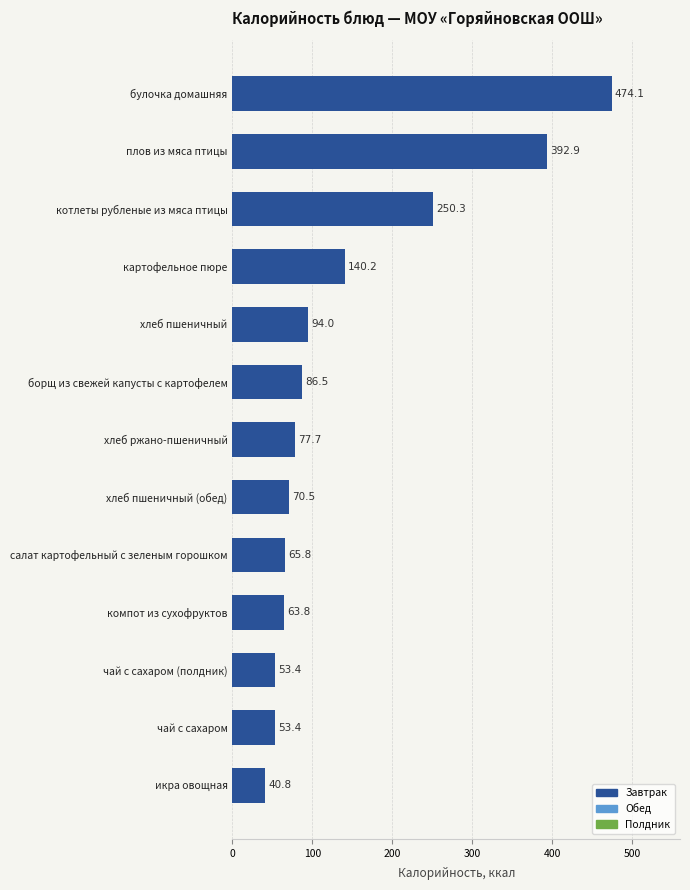

At which label is the value closest to 257?

котлеты рубленые из мяса птицы